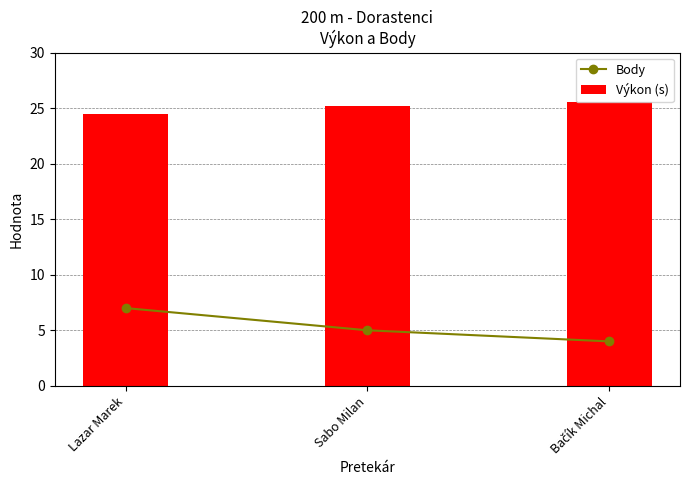

What is the difference between the maximum and minimum values in the Výkon (s) series?

1.1